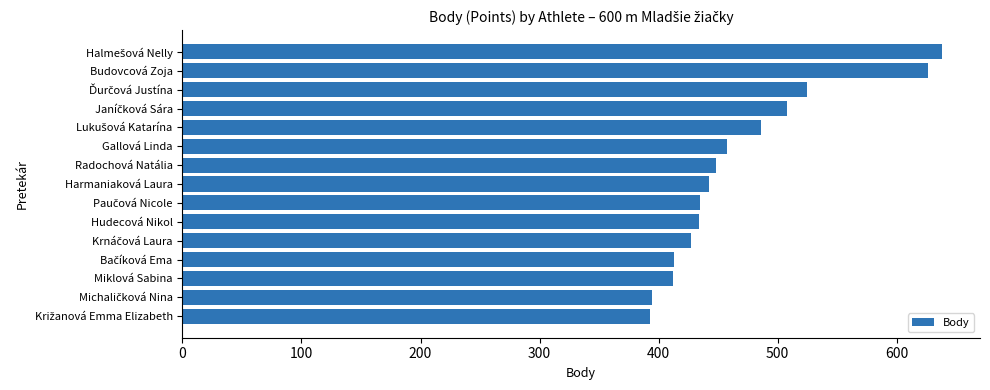

What is the maximum value shown in the chart?

638